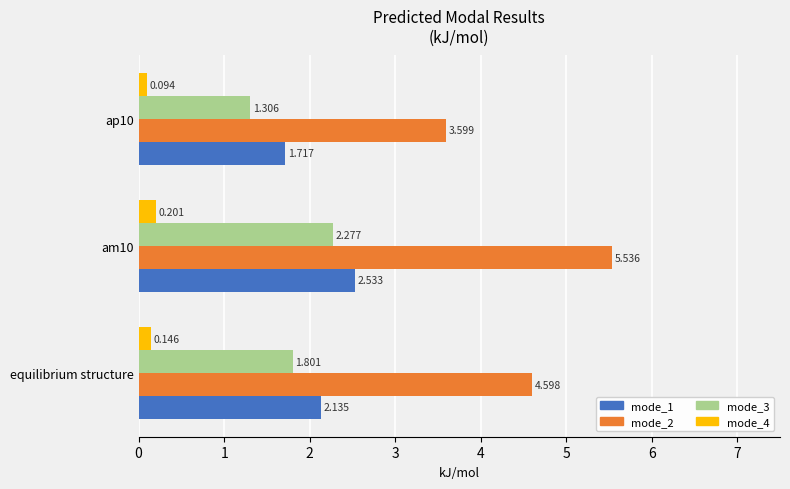

Which category has the highest value across all series?

am10